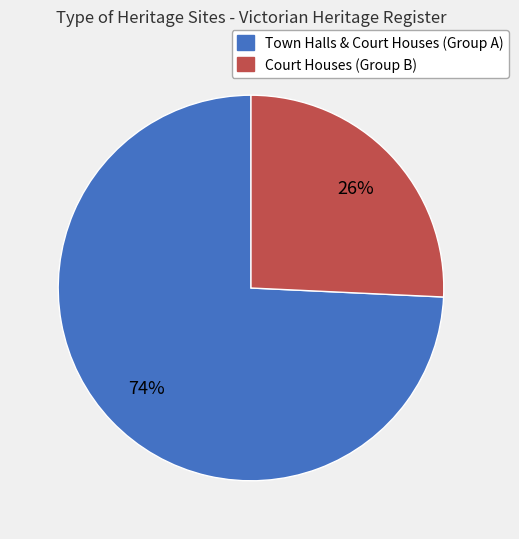

Between Town Halls & Court Houses (Group A) and Court Houses (Group B), which is larger?

Town Halls & Court Houses (Group A)